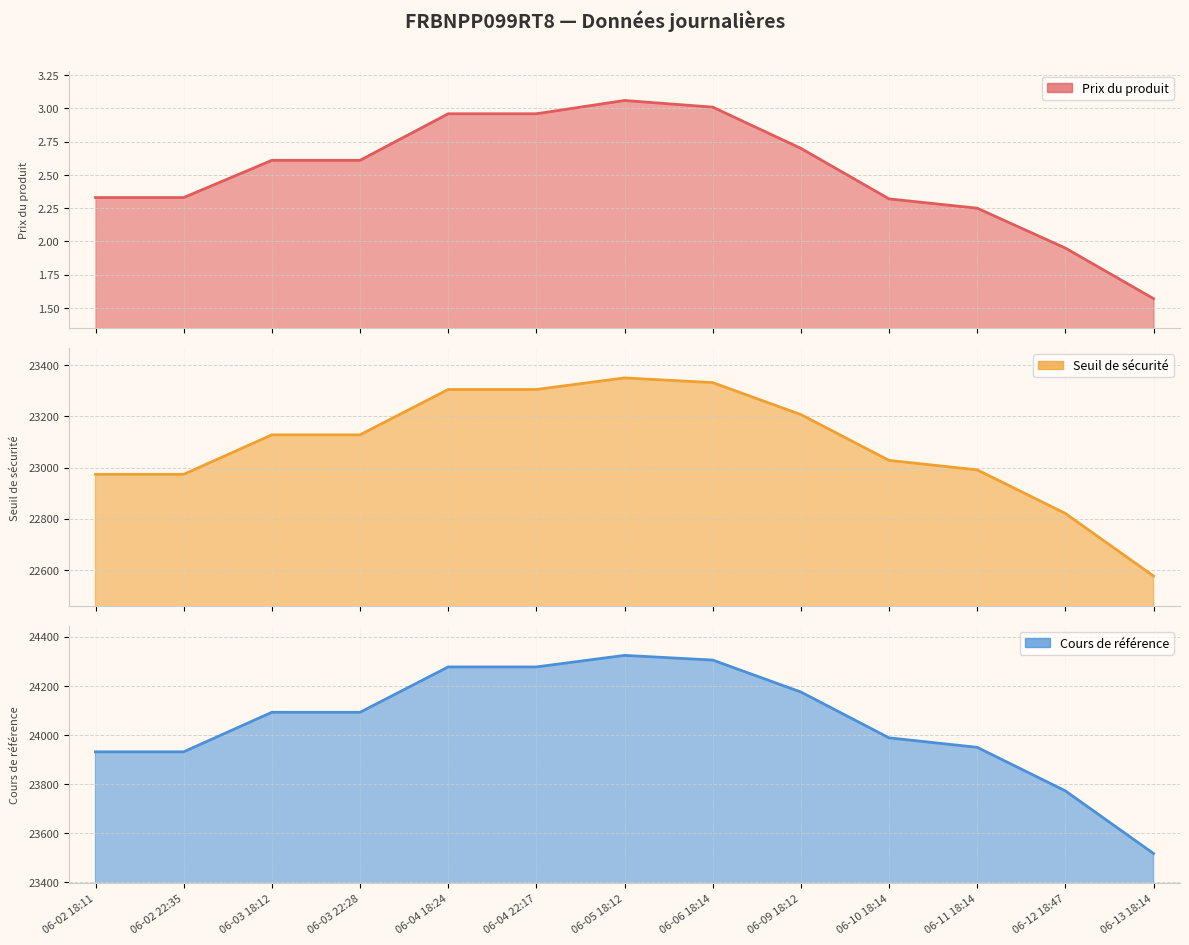

Which series has the widest spread of values?

Cours de référence